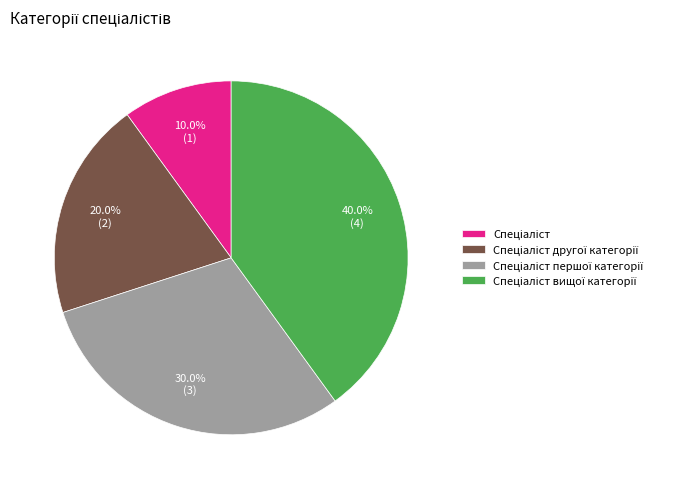

To the nearest percent, what is the average slice percentage?

25%